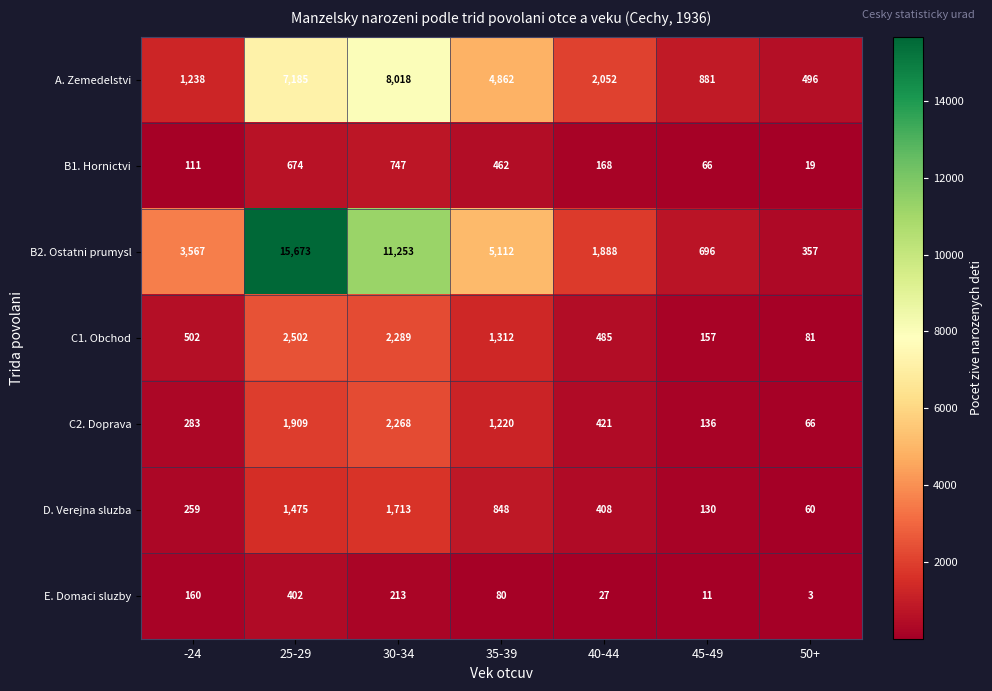

What is the sum of all C1. Obchod values?

7328